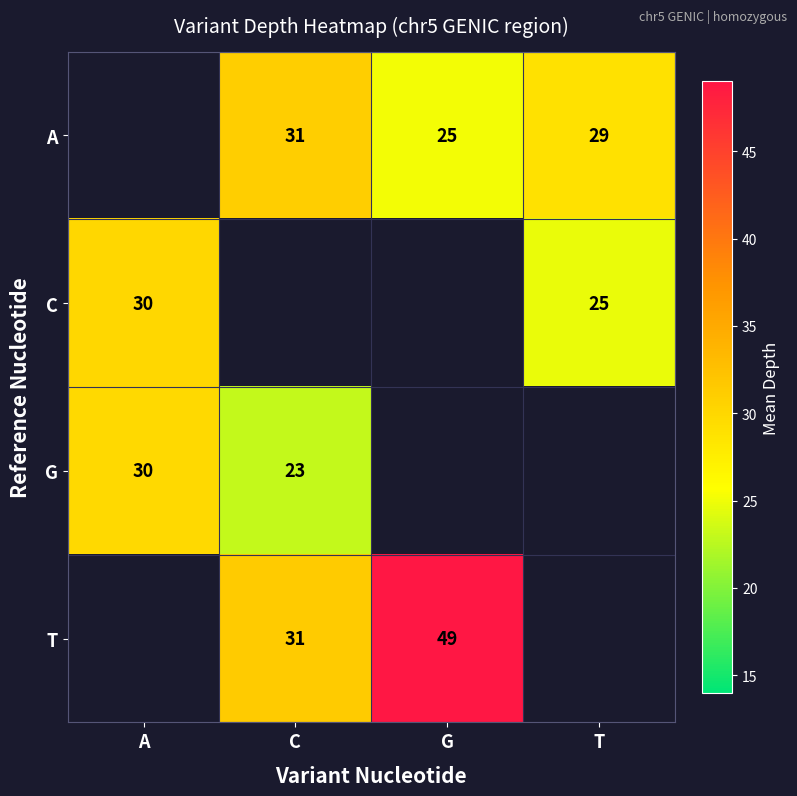

Is it true that G equals 30 at A?

True